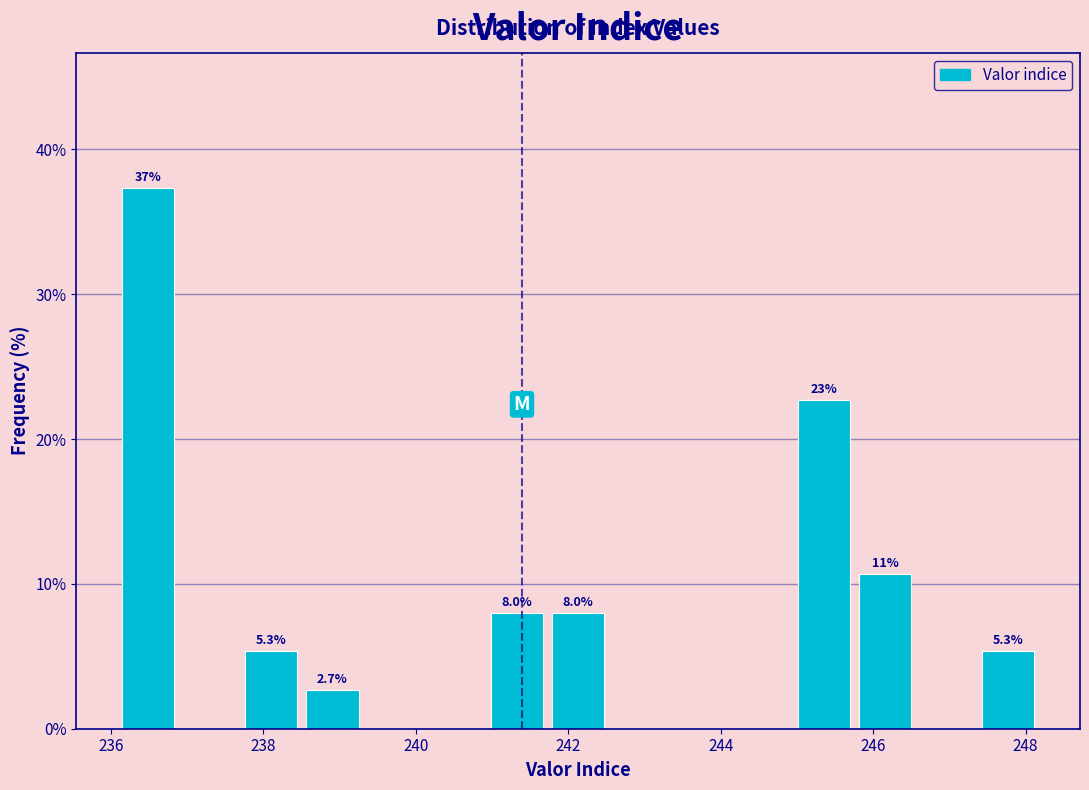

Over which range of the x-axis is the bar tallest?

236.0 to 236.8